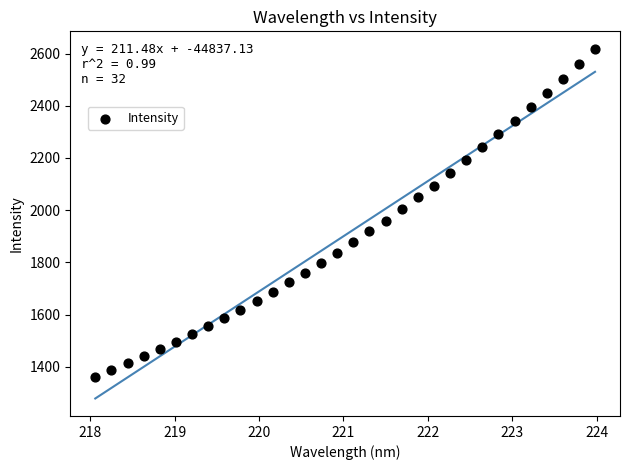

What is the range of Y values (max minus min)?

1257.2